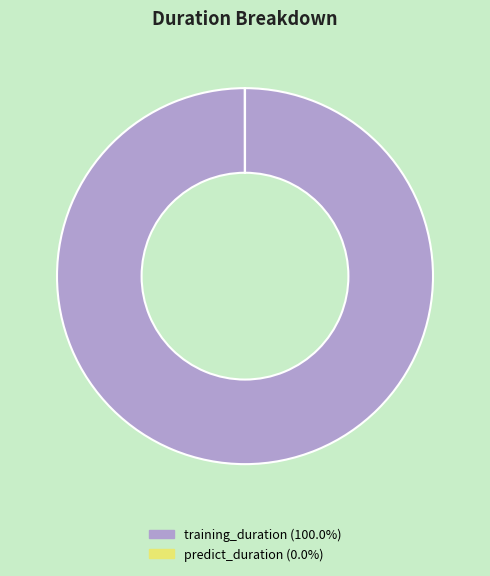

Which slice represents more than half of the pie?

training_duration